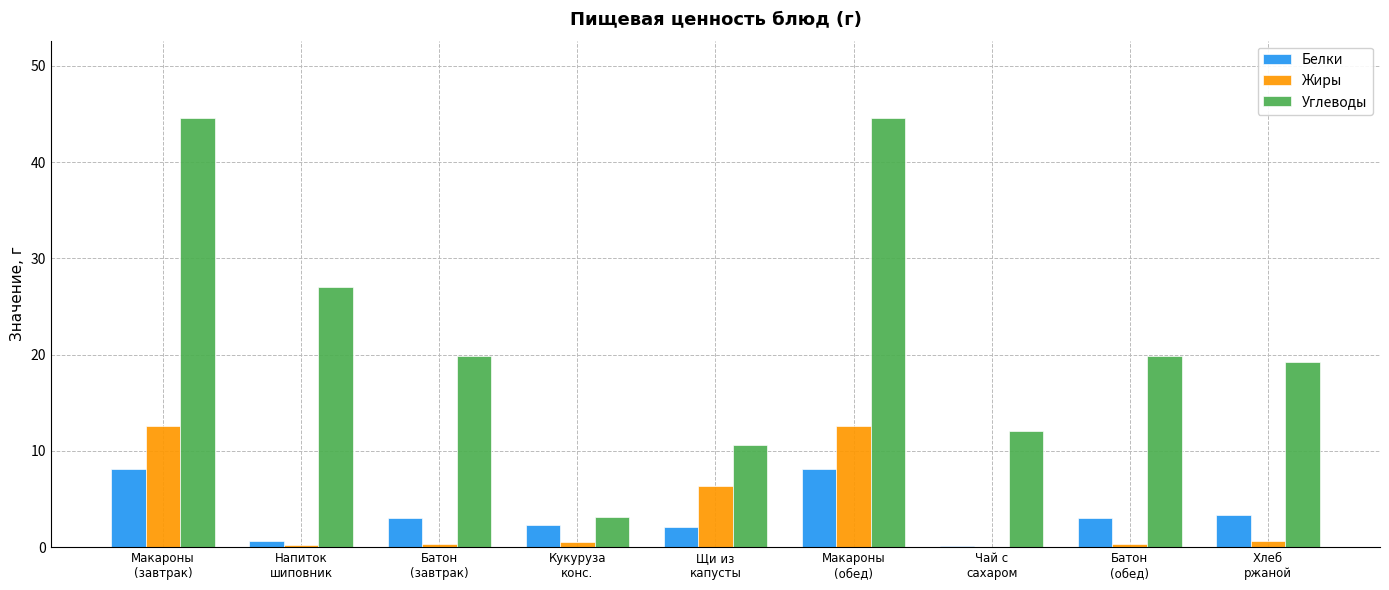

Which series has the largest total across all categories?

Углеводы